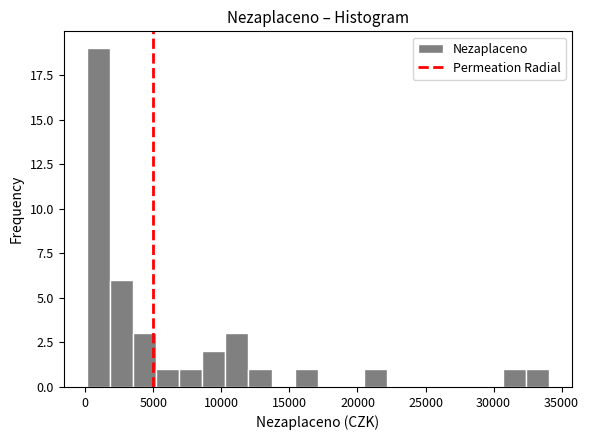

Around what value on the x-axis is the tallest bar? Give the approximate position of its centre, as read against the axis.

1000